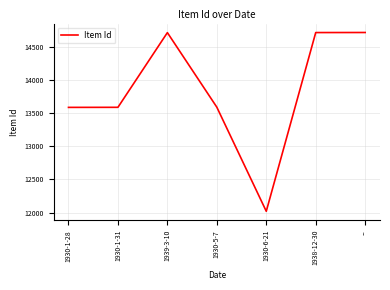

Which has a higher value, 1939-3-10 or 1930-1-31?

1939-3-10